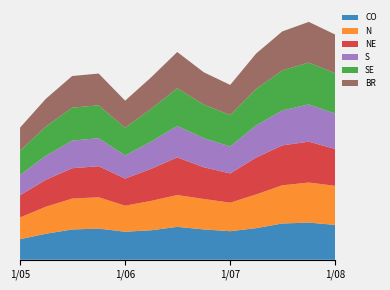

Reading left to right, extract all data points from this chart.

CO: 2005-01-01=38.1	2005-04-01=48.3	2005-07-01=56.2	2005-10-01=57.8	2006-01-01=52.0	2006-04-01=54.7	2006-07-01=61.0	2006-10-01=56.3	2007-01-01=53.0	2007-04-01=58.6	2007-07-01=67.3	2007-10-01=68.9	2008-01-01=64.6
N: 2005-01-01=40.4	2005-04-01=50.2	2005-07-01=57.3	2005-10-01=58.1	2006-01-01=48.3	2006-04-01=54.5	2006-07-01=58.9	2006-10-01=56.5	2007-01-01=52.9	2007-04-01=62.5	2007-07-01=70.9	2007-10-01=74.3	2008-01-01=72.5
NE: 2005-01-01=41.2	2005-04-01=49.9	2005-07-01=56.3	2005-10-01=57.6	2006-01-01=50.3	2006-04-01=59.3	2006-07-01=69.9	2006-10-01=58.9	2007-01-01=54.2	2007-04-01=68.4	2007-07-01=73.9	2007-10-01=75.8	2008-01-01=68.3
S: 2005-01-01=37.5	2005-04-01=44.7	2005-07-01=51.2	2005-10-01=52.0	2006-01-01=42.9	2006-04-01=50.5	2006-07-01=58.3	2006-10-01=54.0	2007-01-01=50.1	2007-04-01=59.7	2007-07-01=64.8	2007-10-01=69.1	2008-01-01=65.6
SE: 2005-01-01=45.1	2005-04-01=54.1	2005-07-01=61.2	2005-10-01=61.0	2006-01-01=51.5	2006-04-01=60.6	2006-07-01=69.9	2006-10-01=62.2	2007-01-01=58.2	2007-04-01=67.5	2007-07-01=74.2	2007-10-01=77.6	2008-01-01=74.9
BR: 2005-01-01=42.7	2005-04-01=51.6	2005-07-01=58.6	2005-10-01=58.9	2006-01-01=50.1	2006-04-01=58.4	2006-07-01=67.2	2006-10-01=59.9	2007-01-01=55.9	2007-04-01=65.7	2007-07-01=72.3	2007-10-01=75.4	2008-01-01=71.7